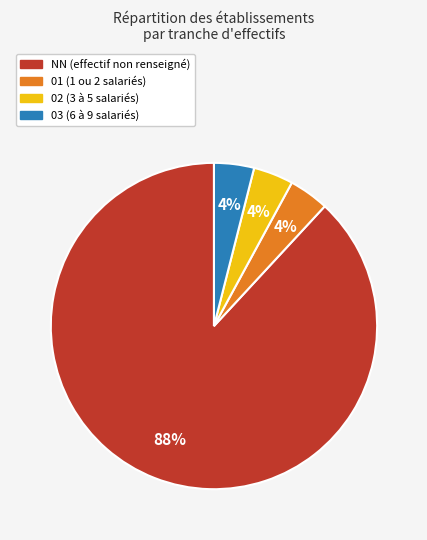

To the nearest percent, what is the average slice percentage?

25%